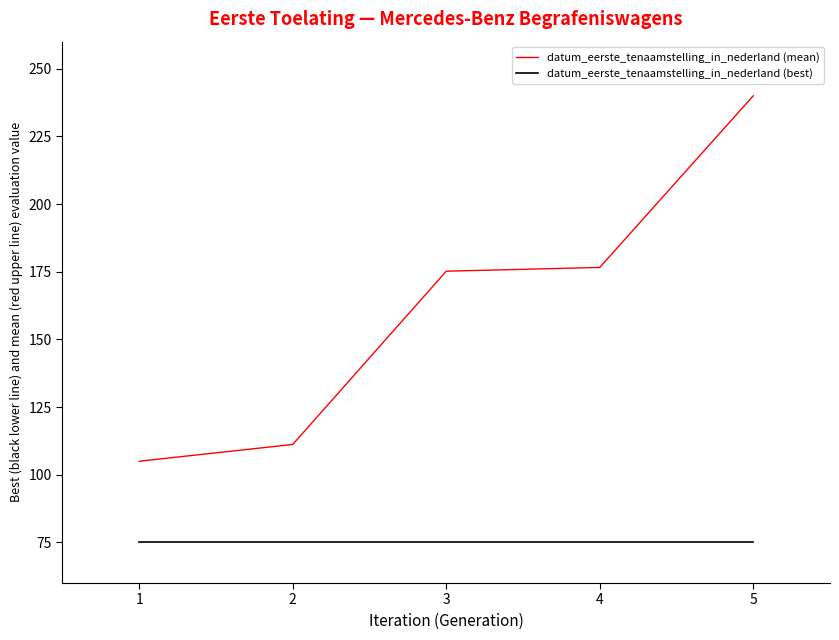

What is the difference between the datum_eerste_tenaamstelling_in_nederland (mean) values at 3 and 1?

70.2